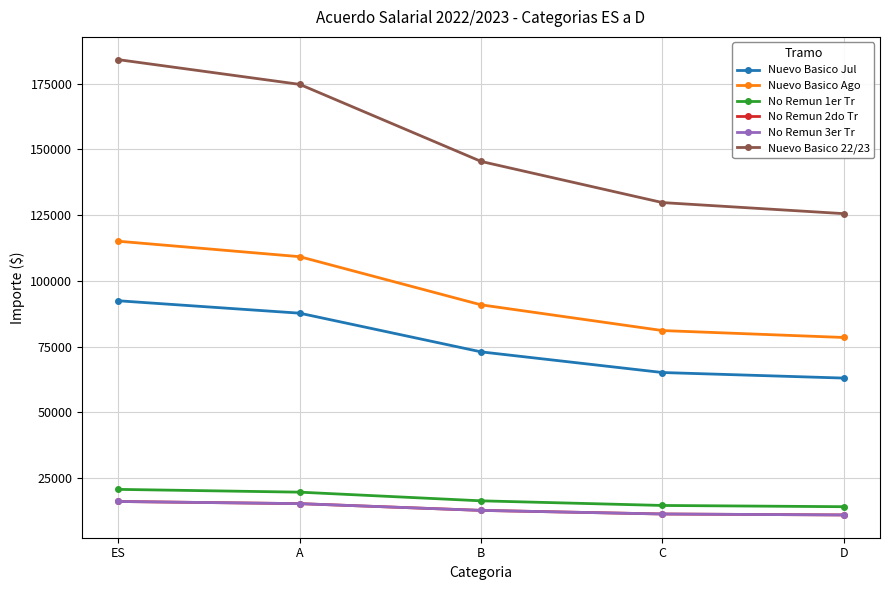

Which category has the lowest value in the No Remun 1er Tr series?

D